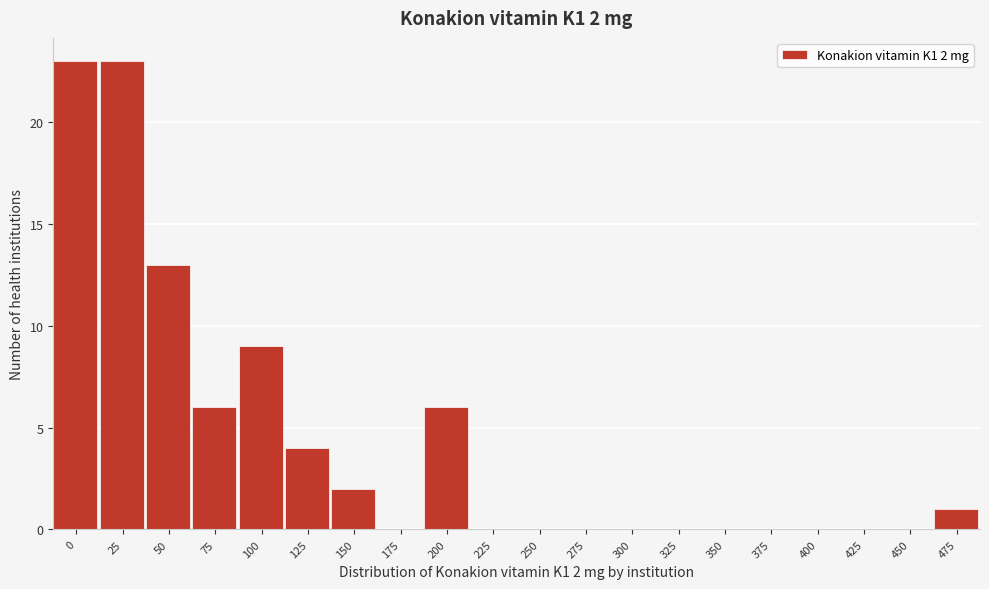

Reading right to left, list all the values displayed in this chart.

475=1	450=0	425=0	400=0	375=0	350=0	325=0	300=0	275=0	250=0	225=0	200=6	175=0	150=2	125=4	100=9	75=6	50=13	25=23	0=23